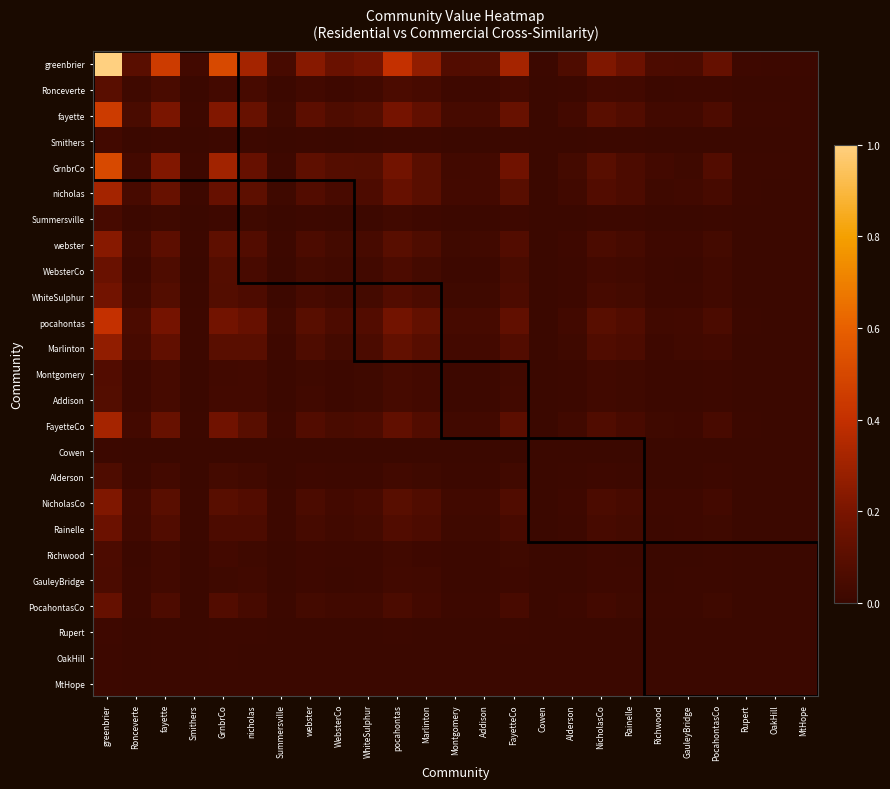

What is the spread (max minus min) of values at WebsterCo?

0.1